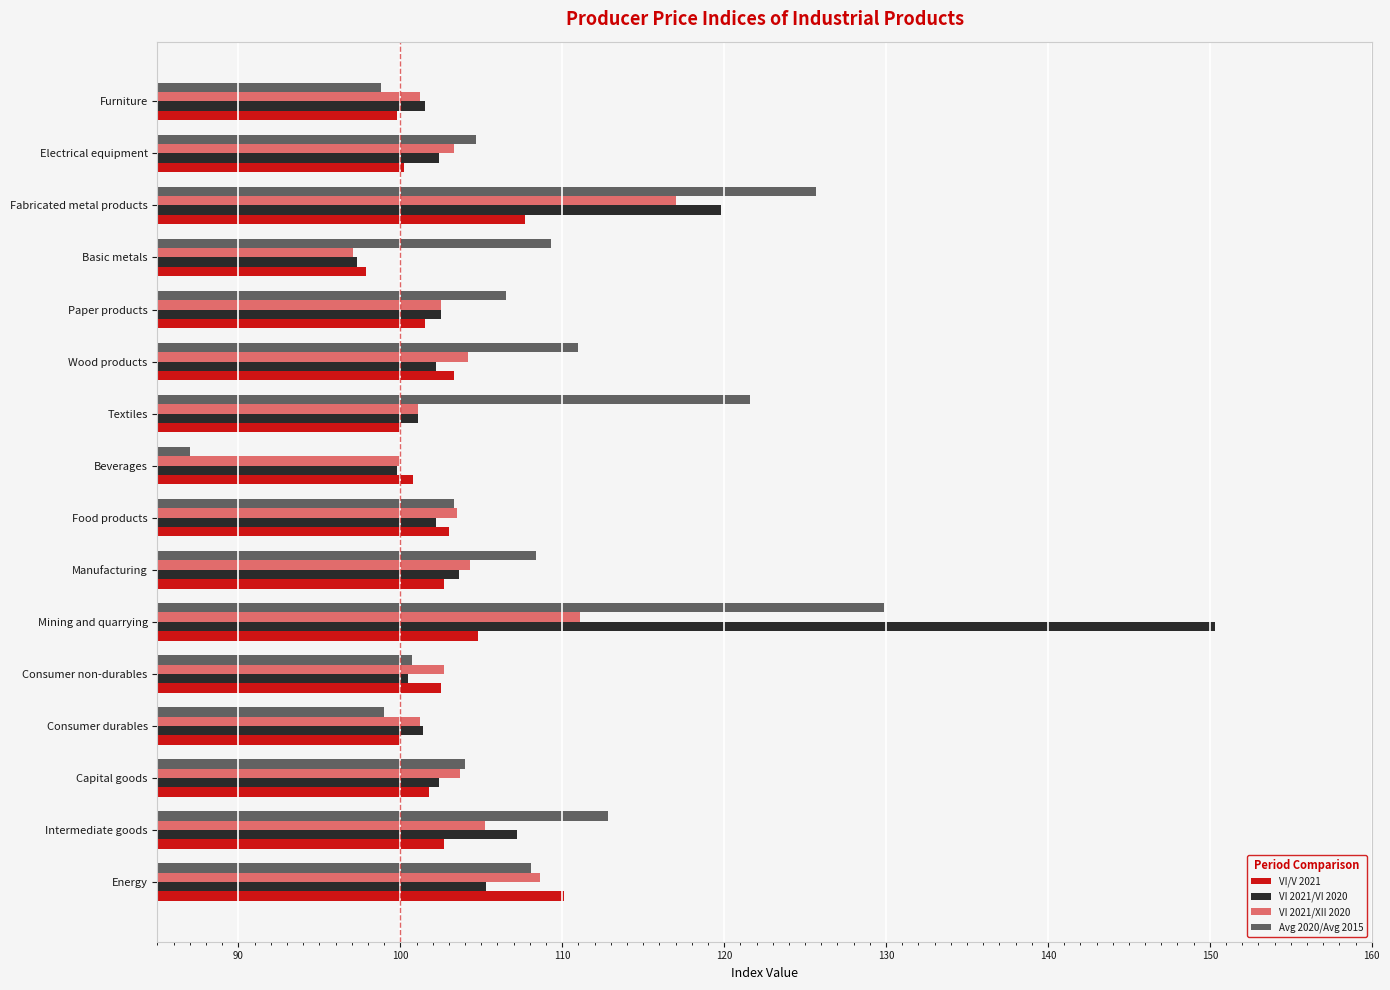

What are all the series names shown in the legend?

VI/V 2021, VI 2021/VI 2020, VI 2021/XII 2020, Avg 2020/Avg 2015